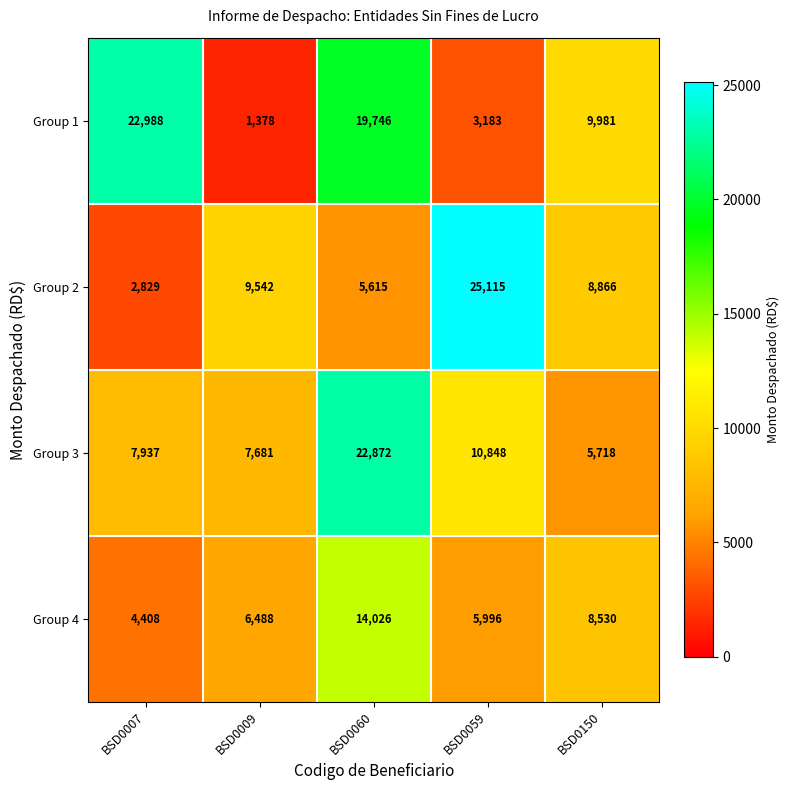

Which label corresponds to the smallest value in the chart?

BSD0009